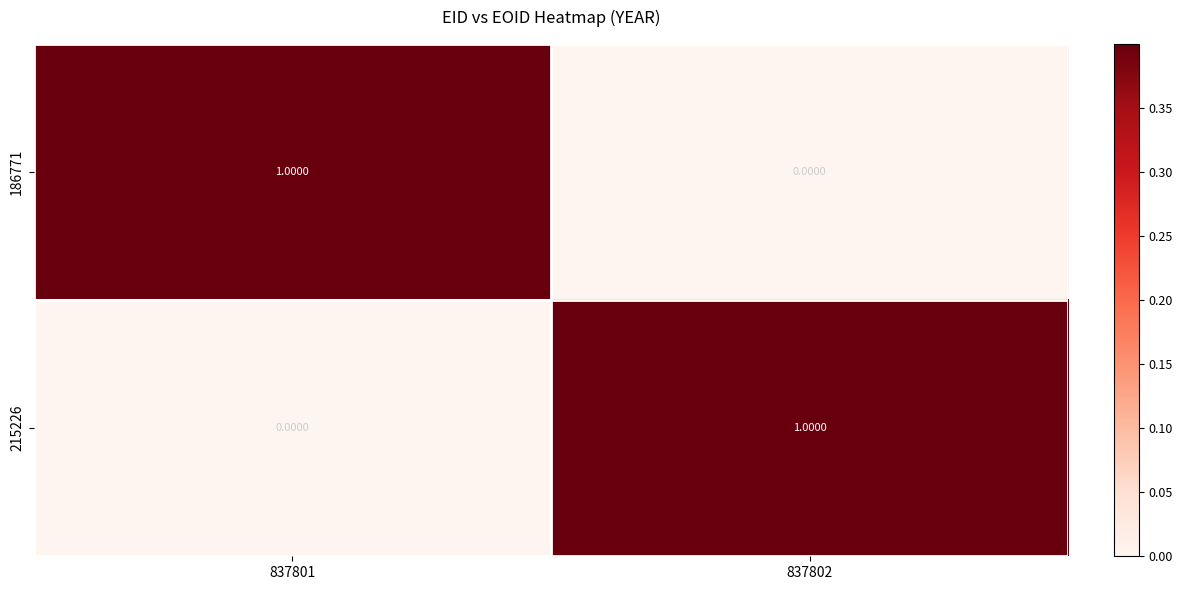

List the labels in order of 186771 value, largest first.

837801, 837802